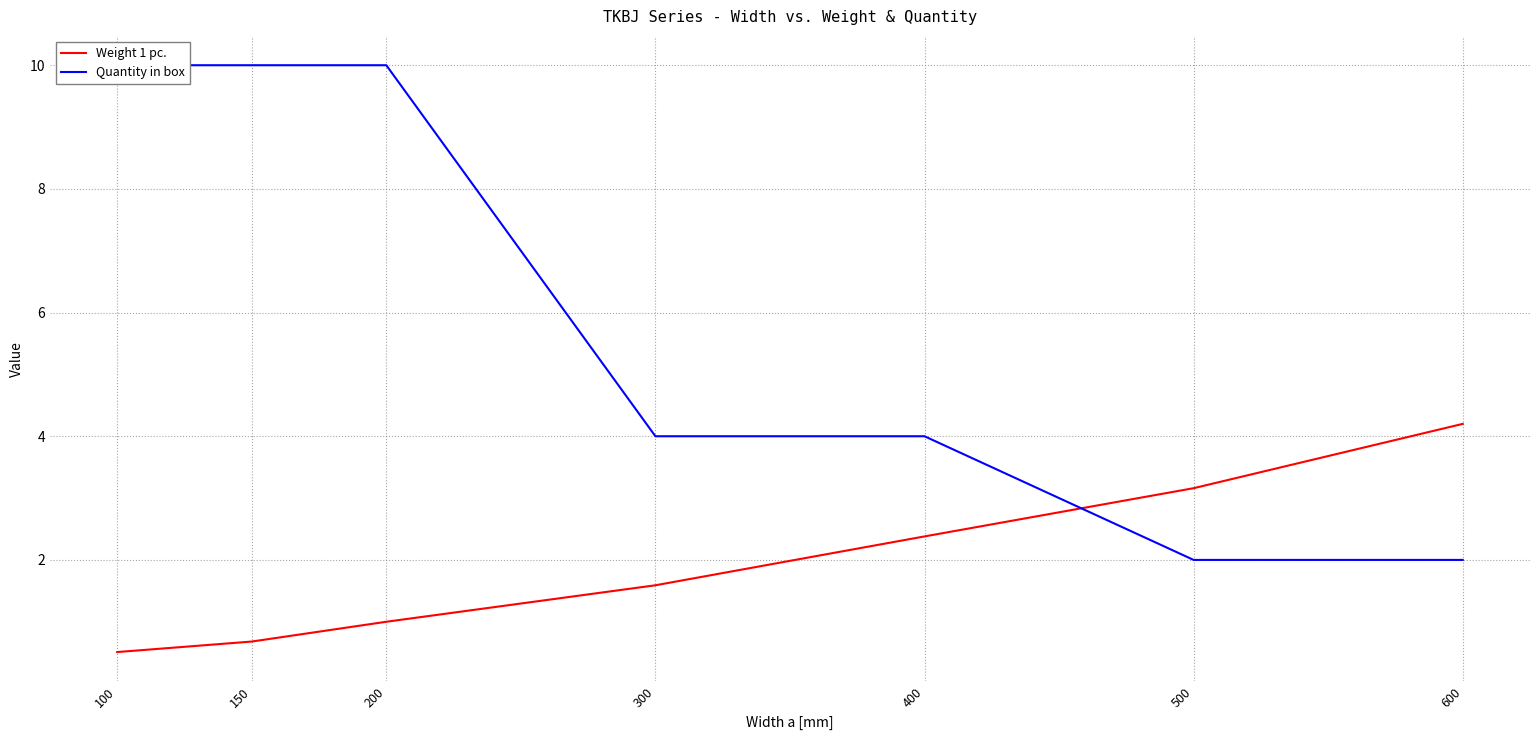

Reading right to left, list all the values displayed in this chart.

Weight 1 pc.: 600=4.2	500=3.2	400=2.4	300=1.6	200=1.0	150=0.7	100=0.5
Quantity in box: 600=2.0	500=2.0	400=4.0	300=4.0	200=10.0	150=10.0	100=10.0